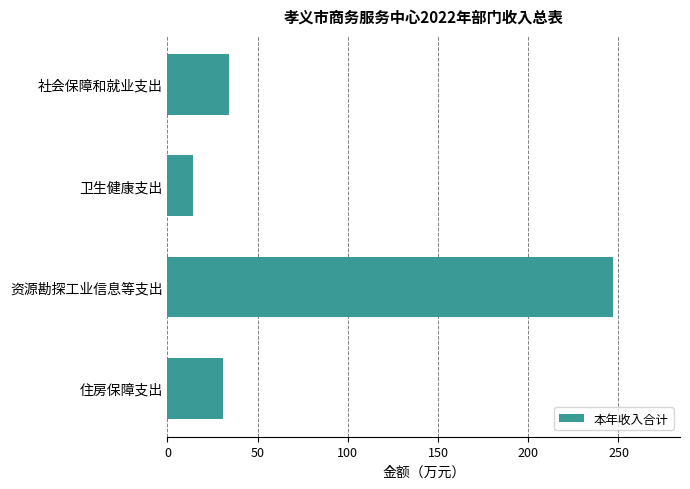

Reading bottom to top, extract all data points from this chart.

住房保障支出=30.6	资源勘探工业信息等支出=247.0	卫生健康支出=13.9	社会保障和就业支出=34.3